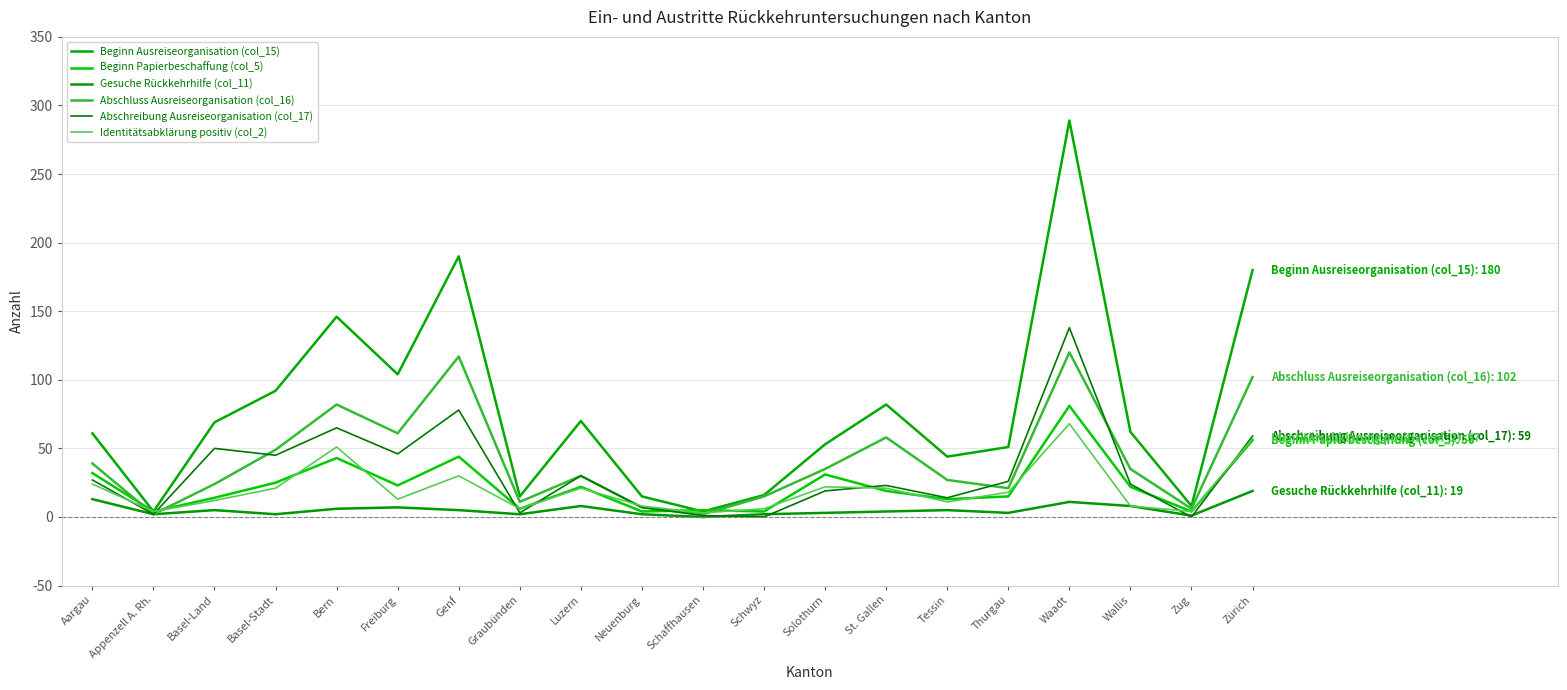

What position from the left is Schaffhausen?

11